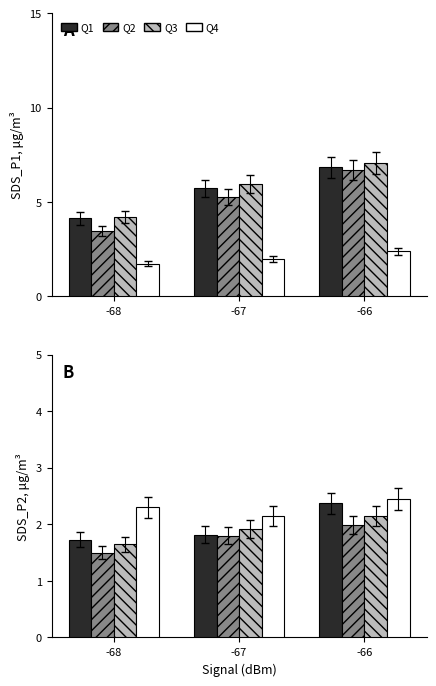

What is the value of the Q3 bar at the 3rd from the left?

2.1